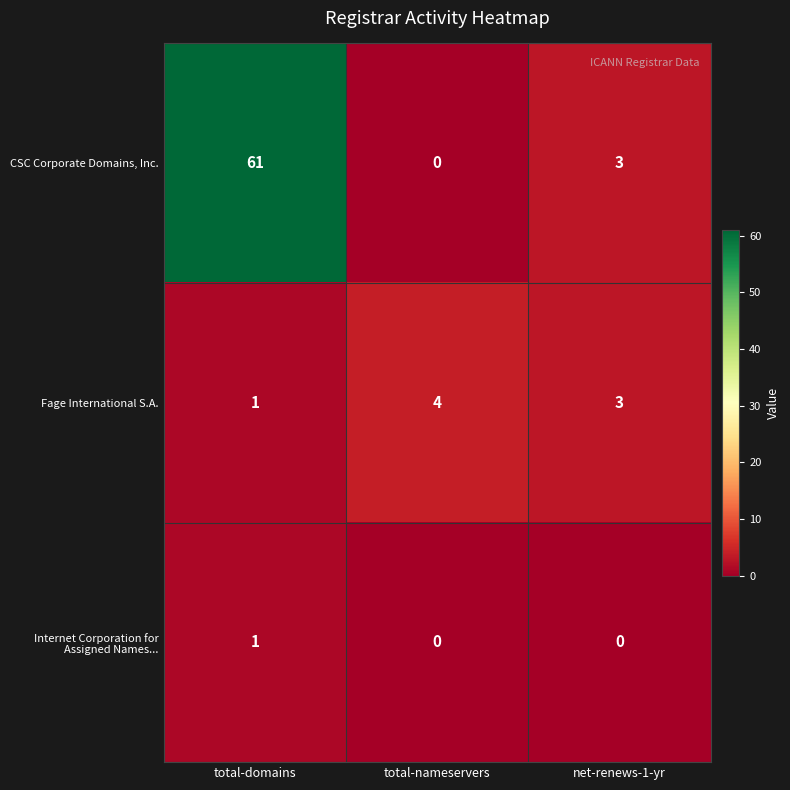

What is the sum of all Fage International S.A. values?

8